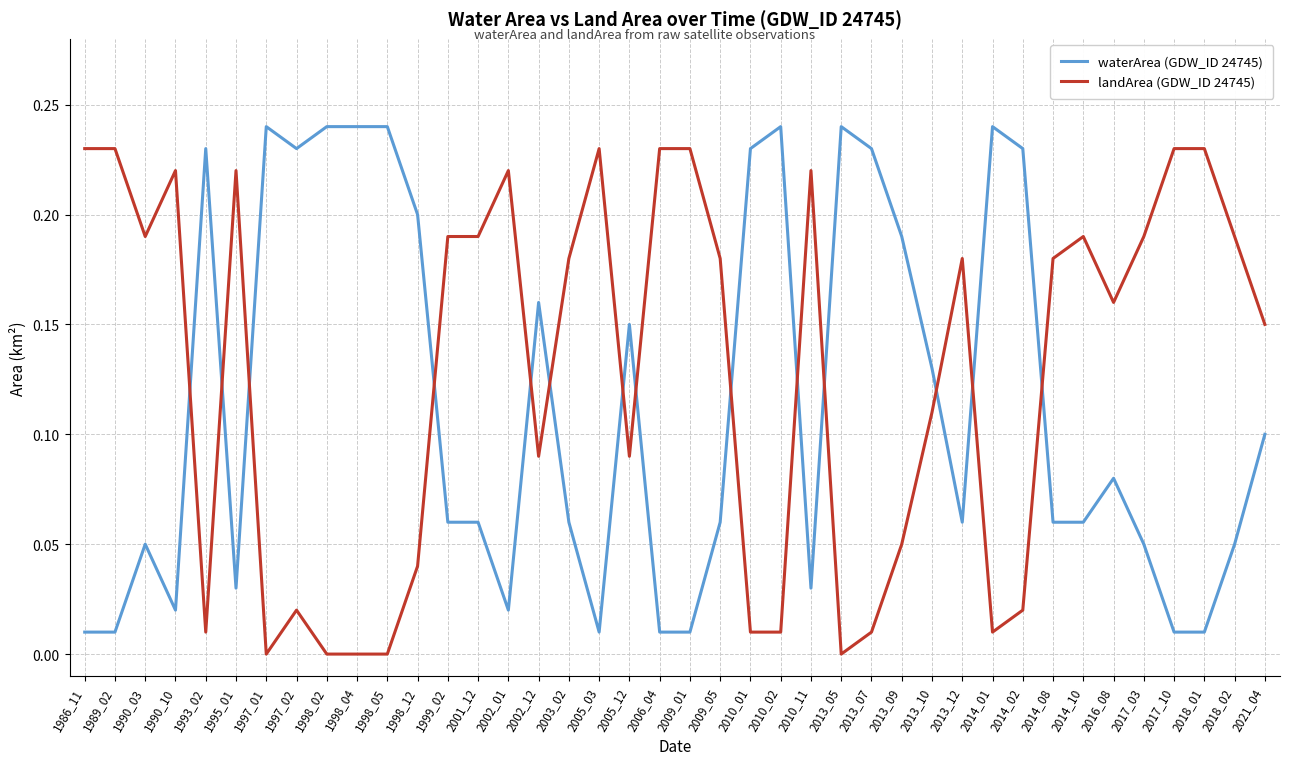

Is this an area chart (filled region under the line)?

No